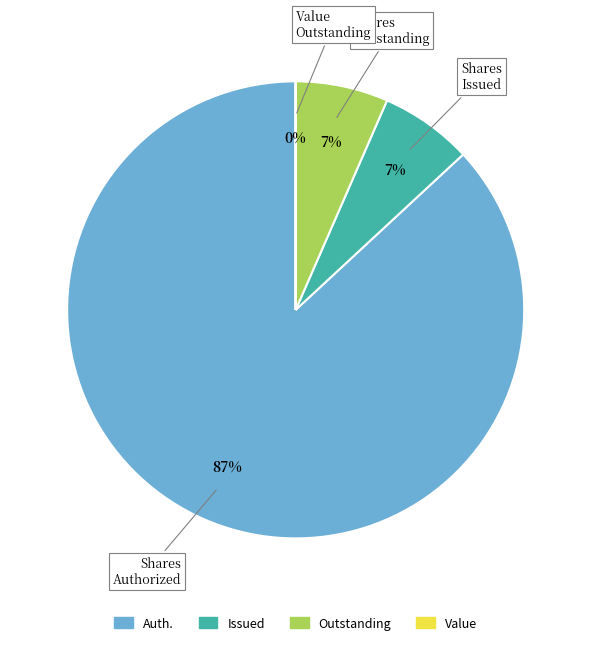

What percentage is the Outstanding slice, to the nearest percent?

7%